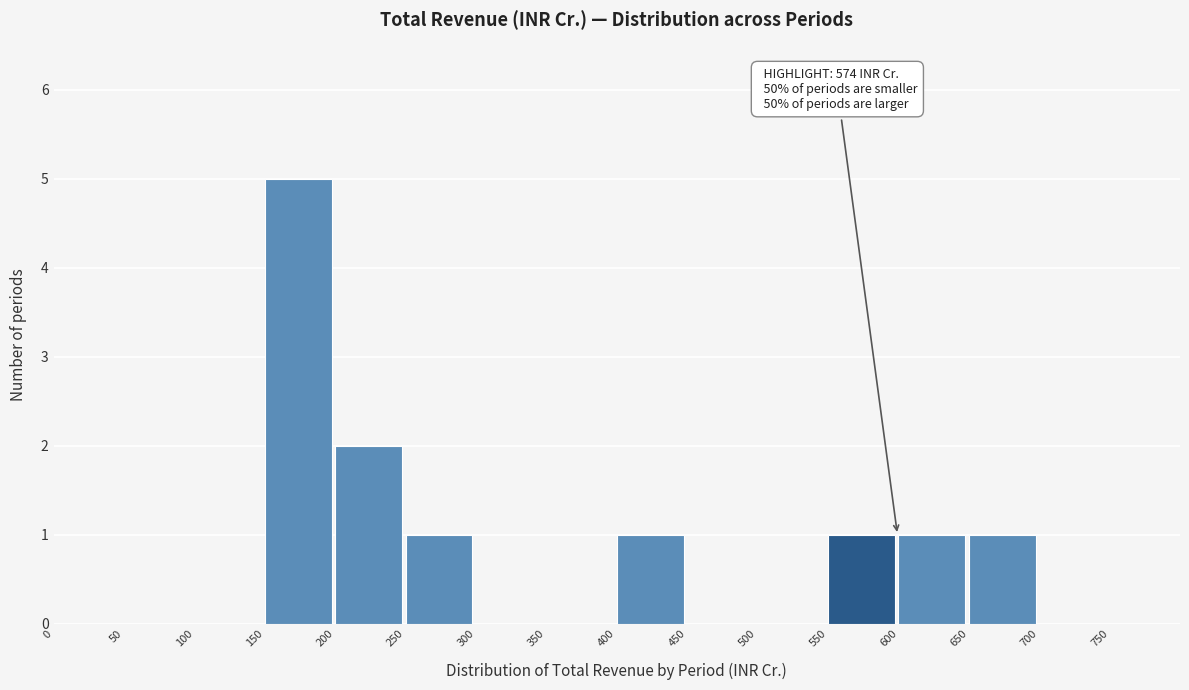

Reading left to right, what are all the values shown in this chart?

0=0	50=0	100=0	150=5	200=2	250=1	300=0	350=0	400=1	450=0	500=0	550=1	600=1	650=1	700=0